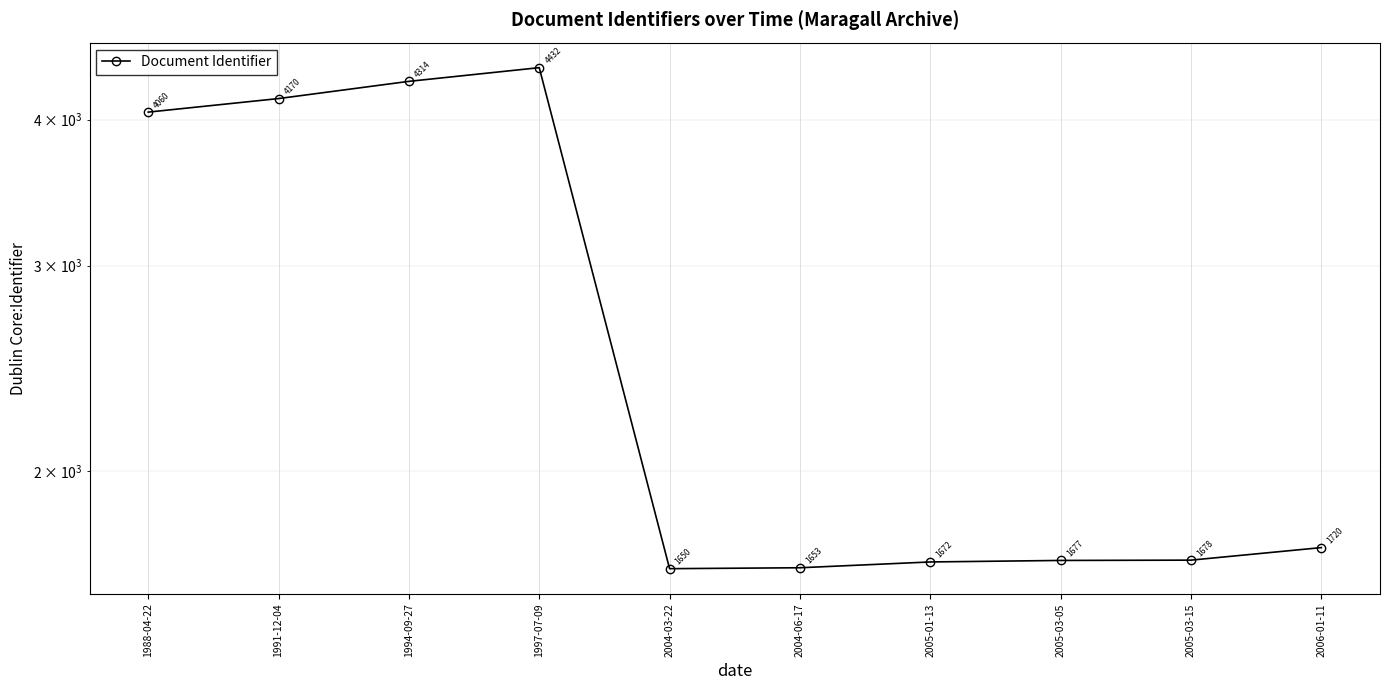

Is it true that the value at 2005-03-15 is 1678?

True